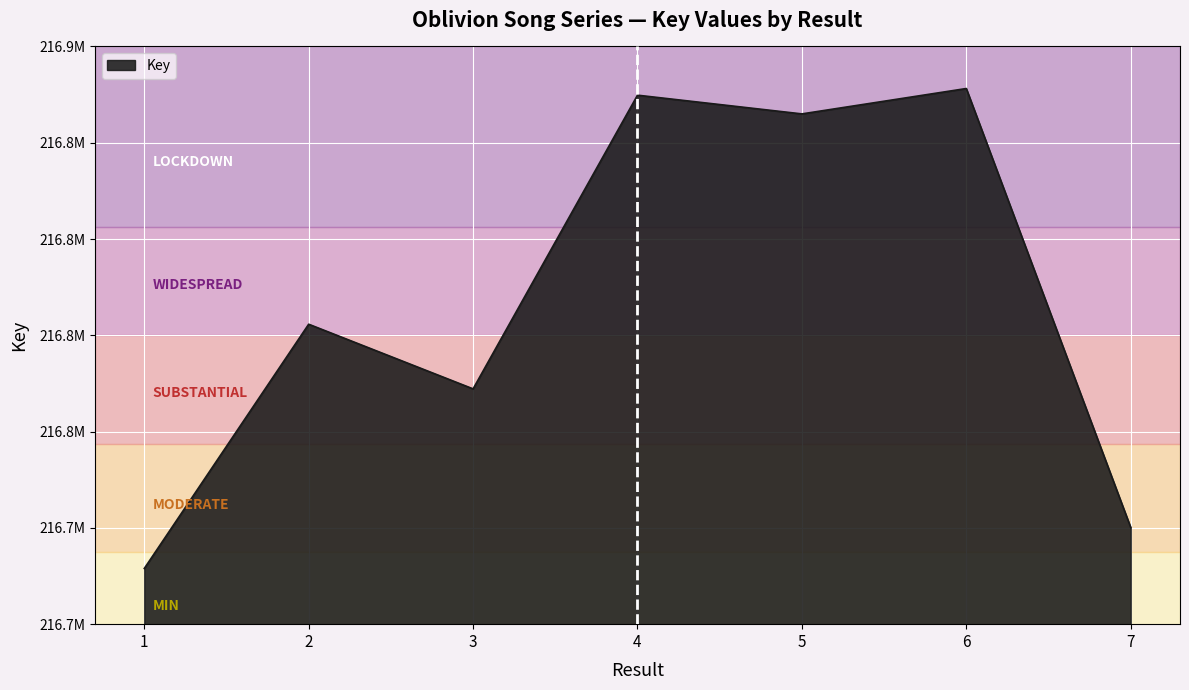

Does the chart have visible grid lines?

Yes